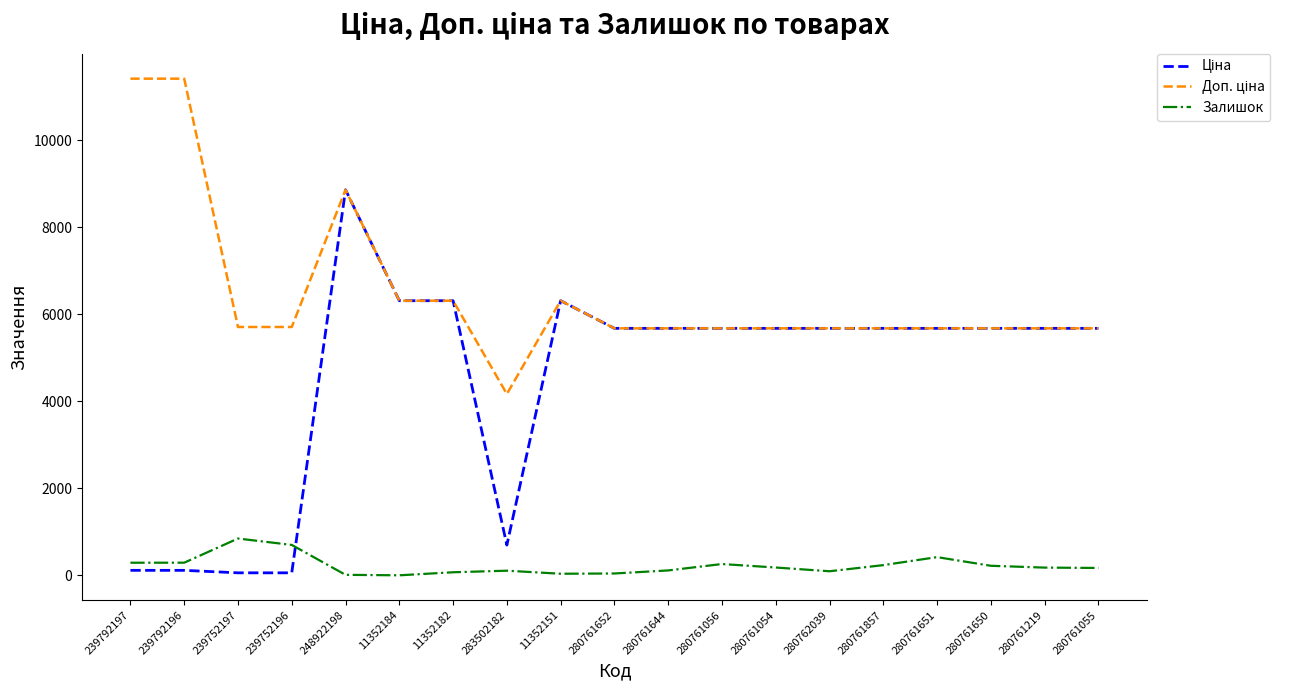

The Залишок series shows 11.0 at 248922198. True or false?

True